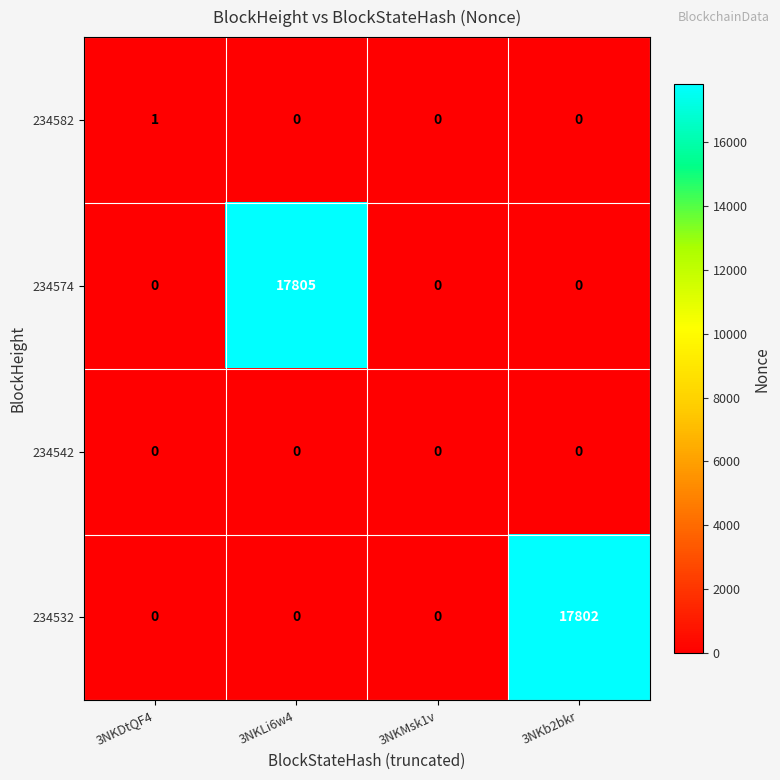

At how many categories does at least one series exceed 2570?

2